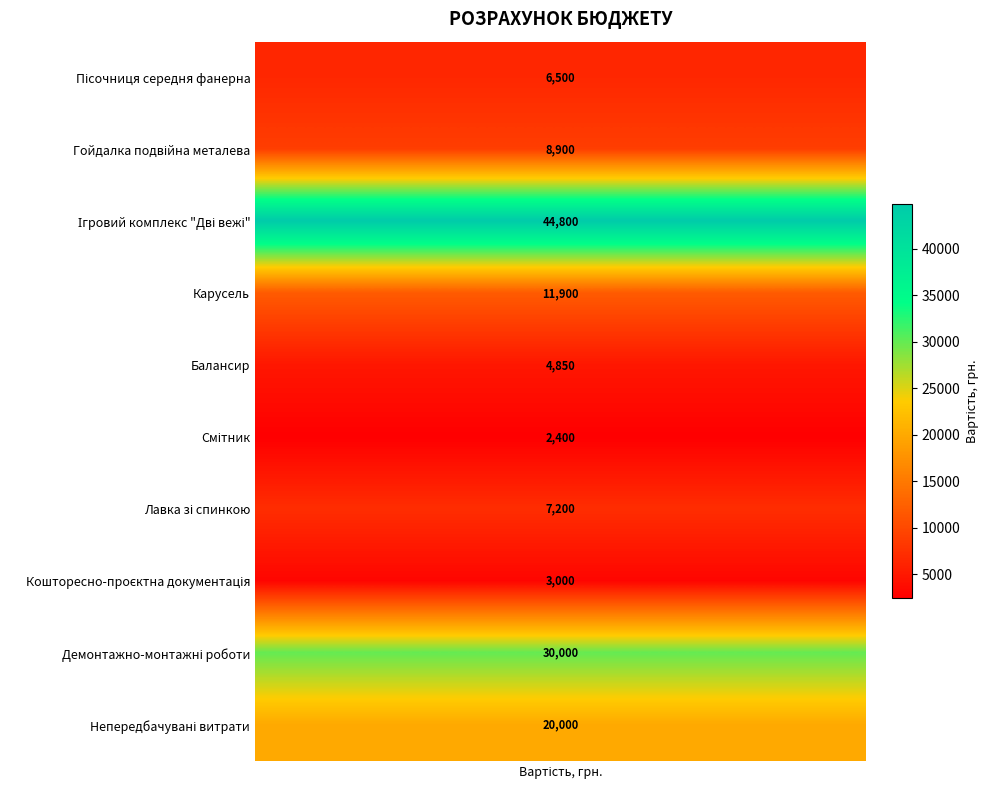

Reading left to right, extract all data points from this chart.

Пісочниця середня фанерна=6500	Гойдалка подвійна металева=8900	Ігровий комплекс "Дві вежі"=44800	Карусель=11900	Балансир=4850	Смітник=2400	Лавка зі спинкою=7200	Кошторесно-проєктна документація=3000	Демонтажно-монтажні роботи=30000	Непередбачувані витрати=20000